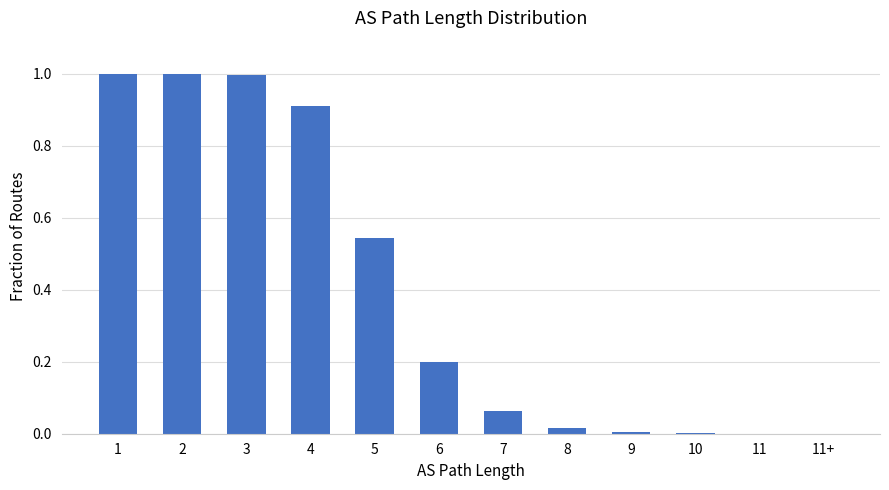

What is the sum of all values?

4.7